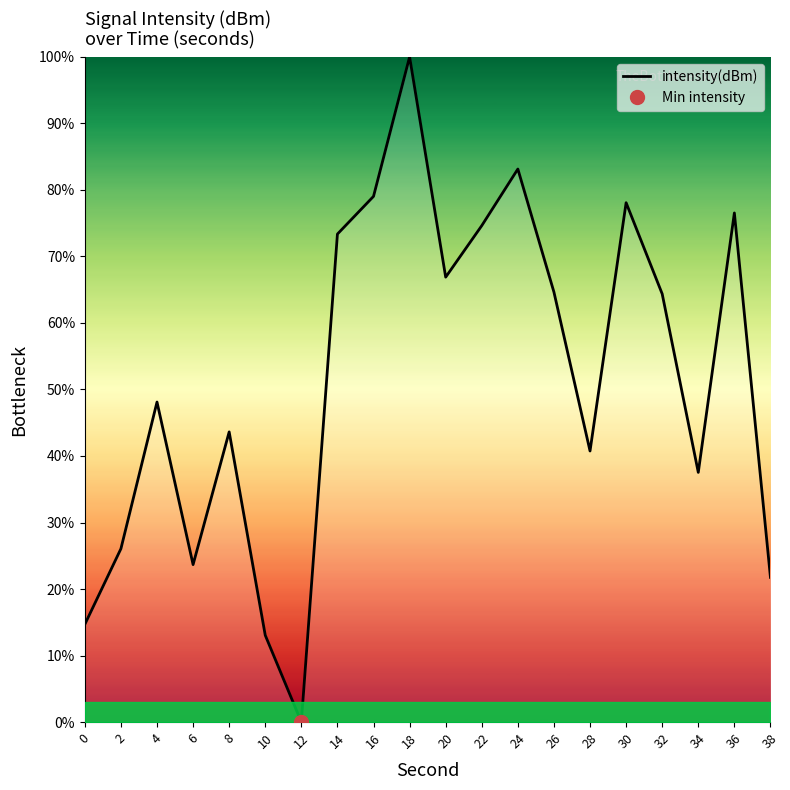

What is the sum of all values?

1029.9